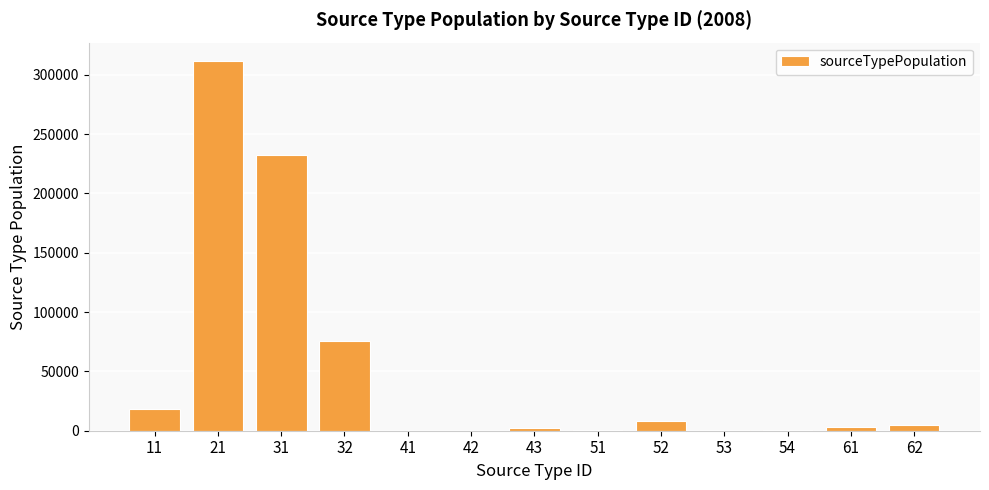

Is it true that the value at 31 is 383923.9?

False